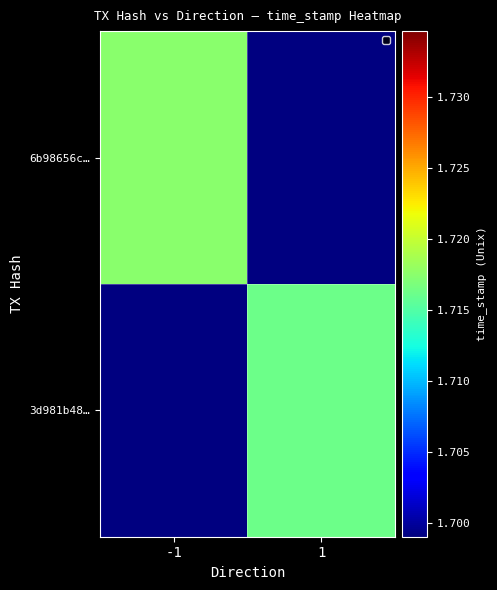

Which has a higher value, 1 or -1?

-1